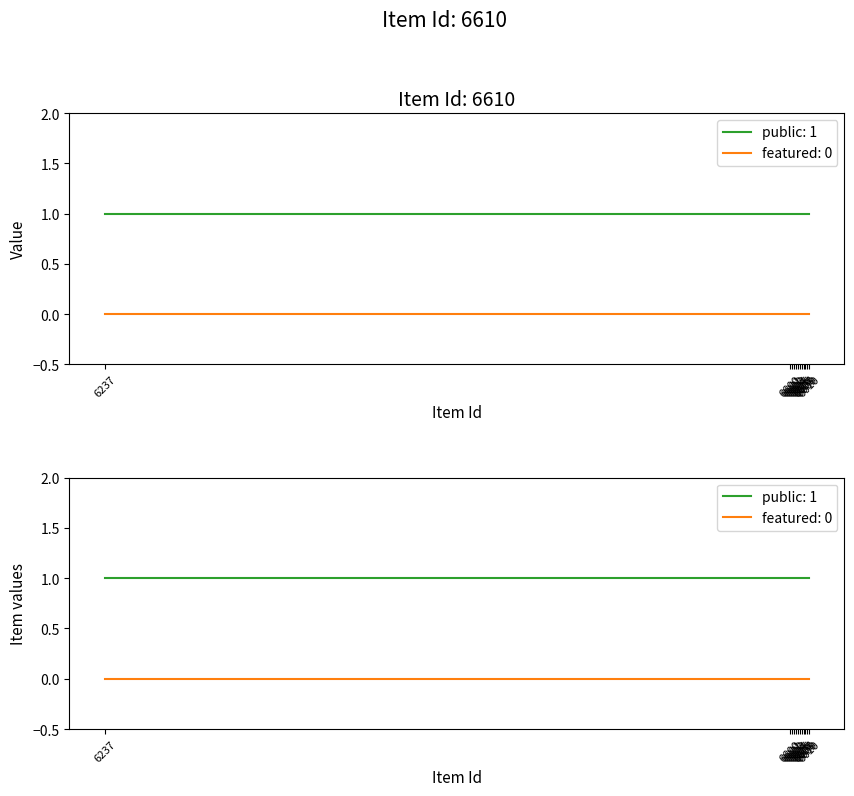

List the series in order of their overall mean, lowest first.

featured, public